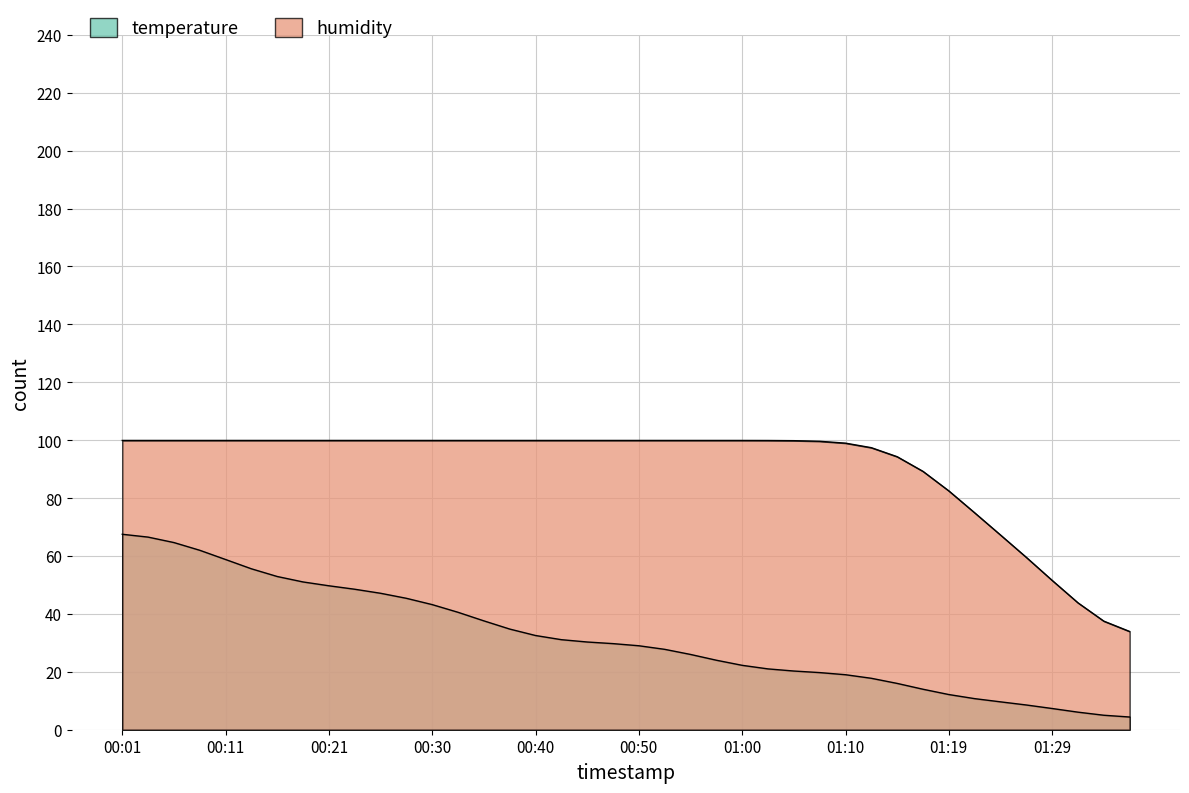

What position from the right is 00:50?

20